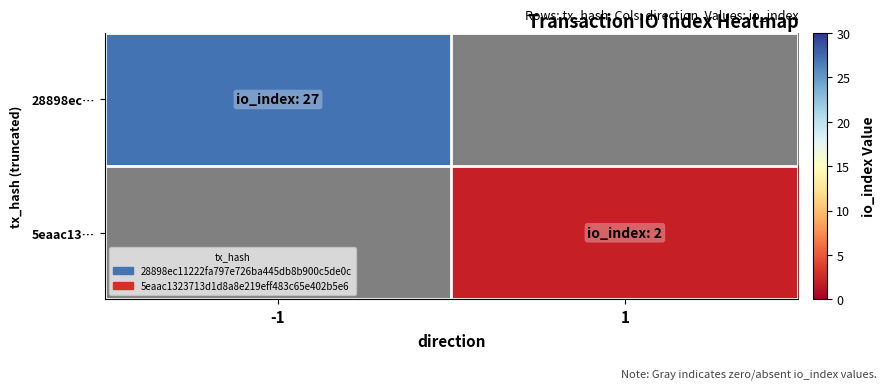

Which has a higher value, 1 or -1?

-1